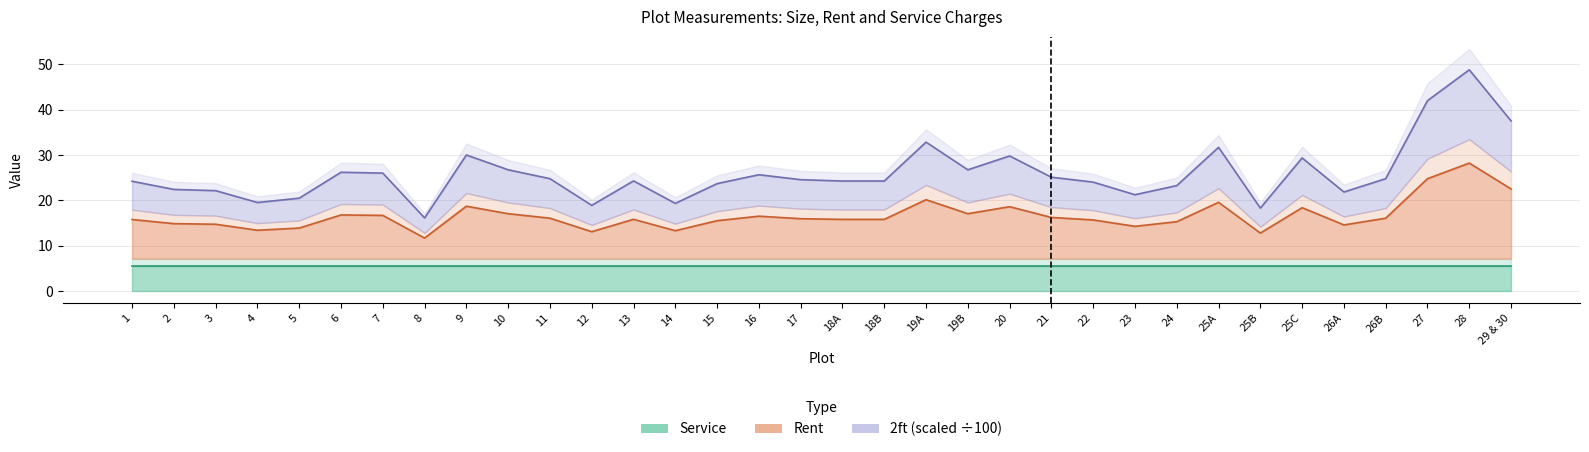

In 2ft, how many points are lower than both neighbors (excluding endpoints)?

8